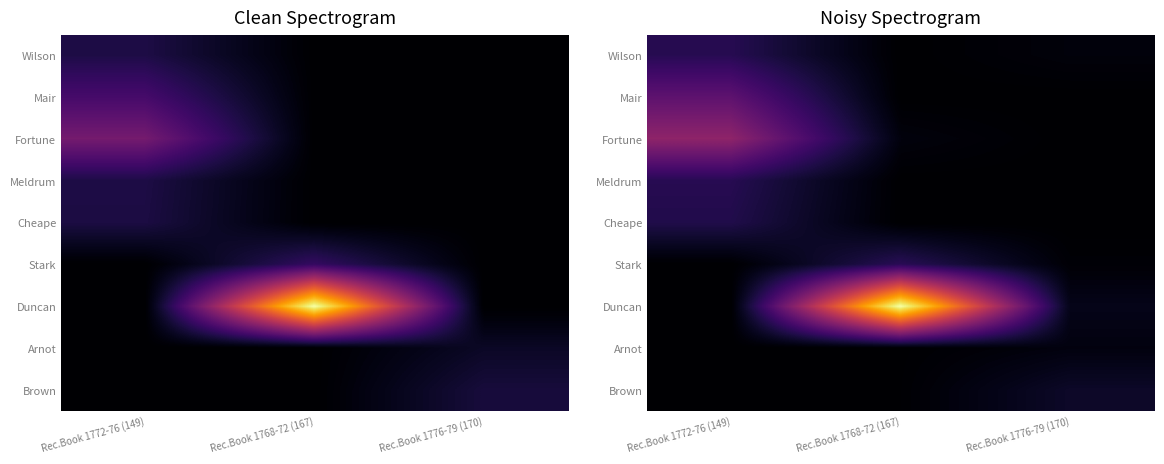

The value of Wilson at Rec.Book 1768-72 (167) is 0.0. True or false?

True